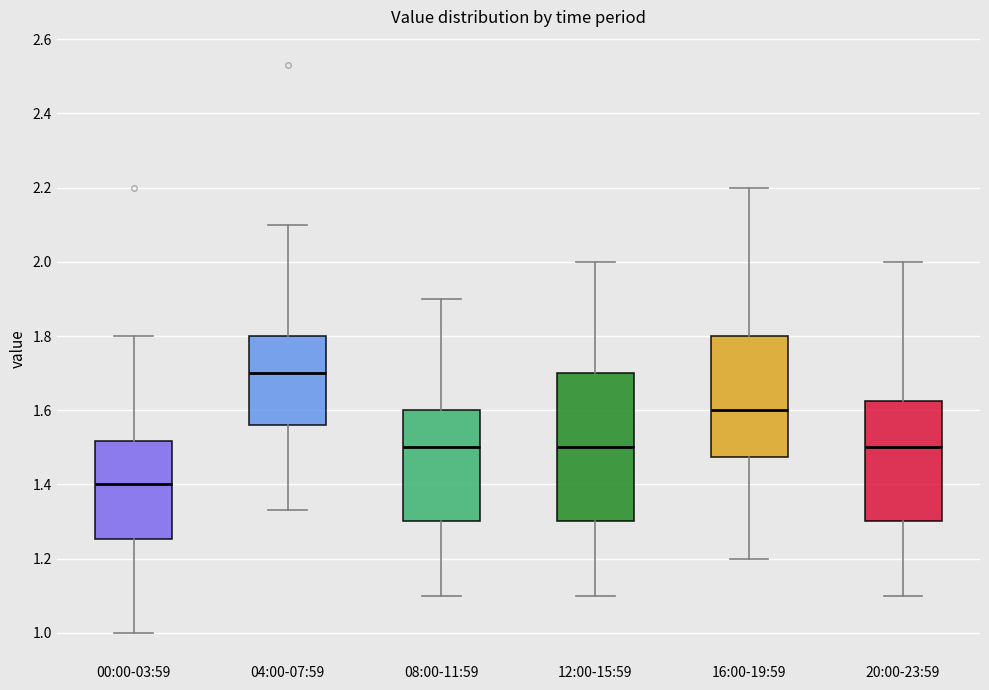

Which box's median line is the highest?

04:00-07:59